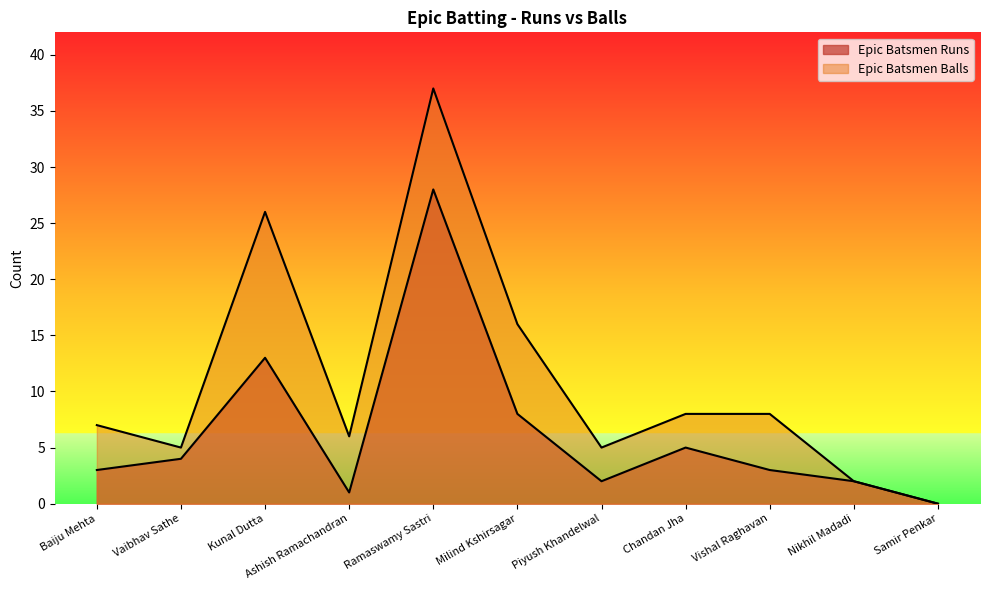

Reading right to left, list all the values displayed in this chart.

Epic Batsmen Runs: Samir Penkar=0	Nikhil Madadi=2	Vishal Raghavan=3	Chandan Jha=5	Piyush Khandelwal=2	Milind Kshirsagar=8	Ramaswamy Sastri=28	Ashish Ramachandran=1	Kunal Dutta=13	Vaibhav Sathe=4	Baiju Mehta=3
Epic Batsmen Balls: Samir Penkar=0	Nikhil Madadi=2	Vishal Raghavan=8	Chandan Jha=8	Piyush Khandelwal=5	Milind Kshirsagar=16	Ramaswamy Sastri=37	Ashish Ramachandran=6	Kunal Dutta=26	Vaibhav Sathe=5	Baiju Mehta=7